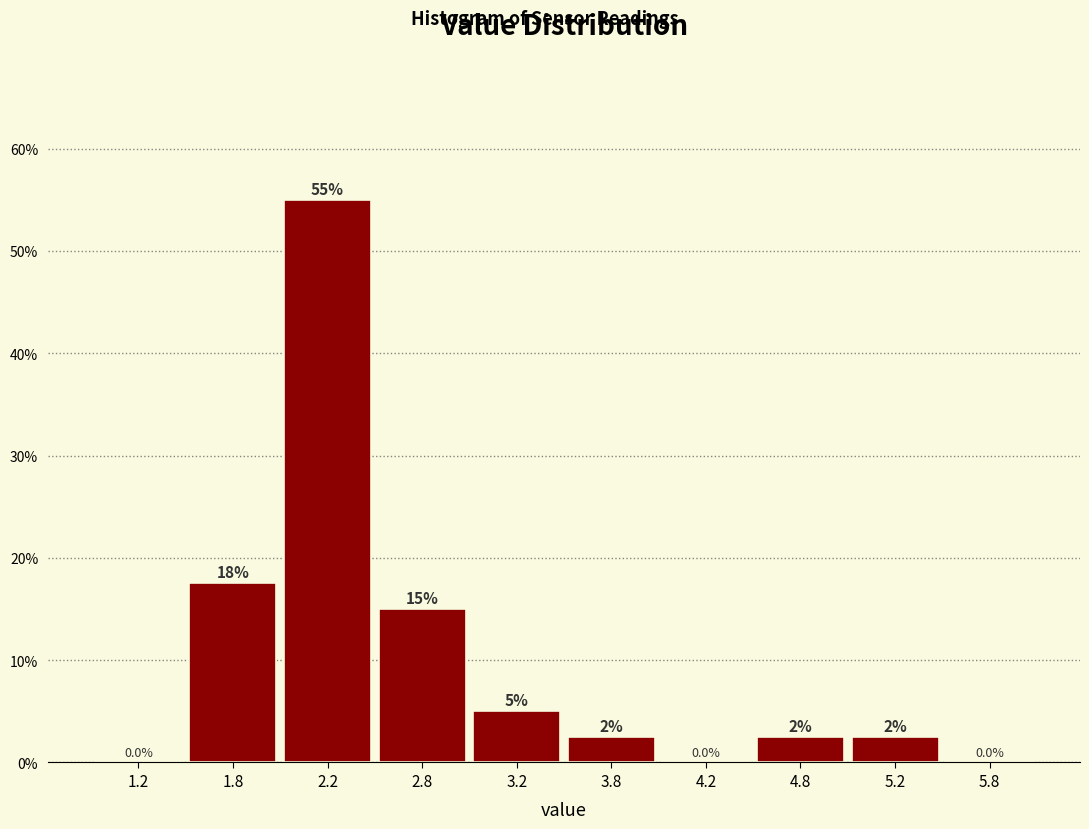

Which range on the x-axis has the tallest bar?

2.0 to 2.5